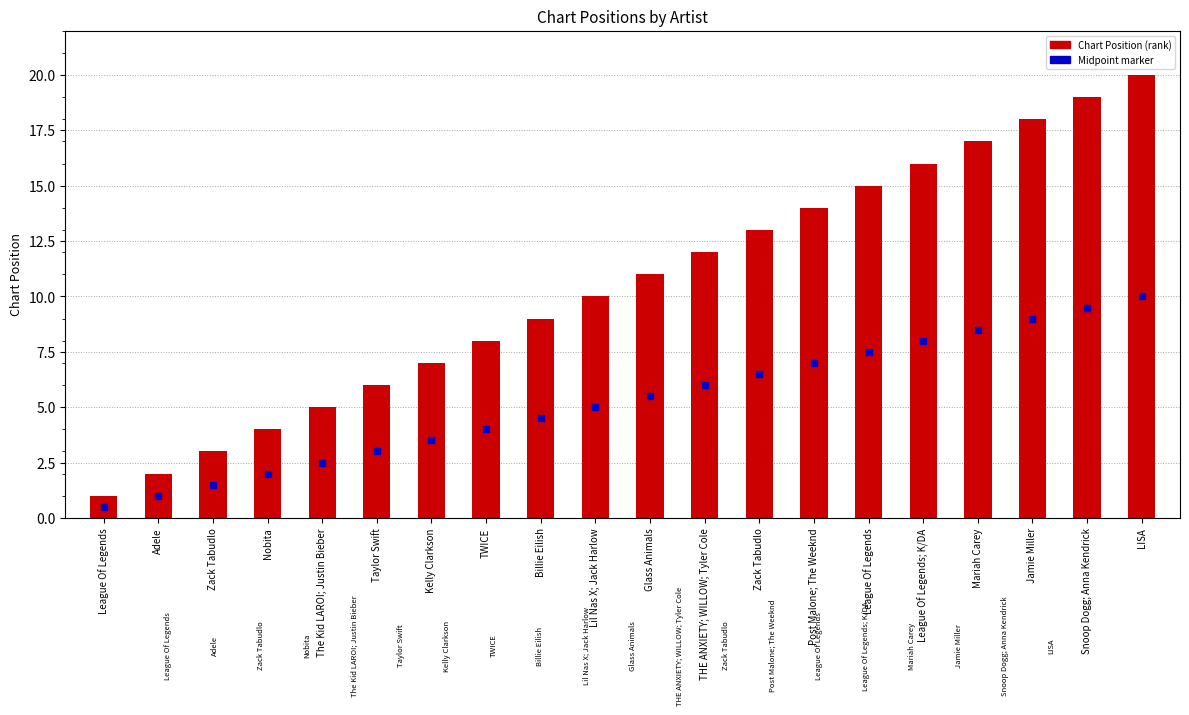

List the labels in order of value, smallest first.

League Of Legends, Adele, Zack Tabudlo, Nobita, The Kid LAROI; Justin Bieber, Taylor Swift, Kelly Clarkson, TWICE, Billie Eilish, Lil Nas X; Jack Harlow, Glass Animals, THE ANXIETY; WILLOW; Tyler Cole, Zack Tabudlo, Post Malone; The Weeknd, League Of Legends, League Of Legends; K/DA, Mariah Carey, Jamie Miller, Snoop Dogg; Anna Kendrick, LISA